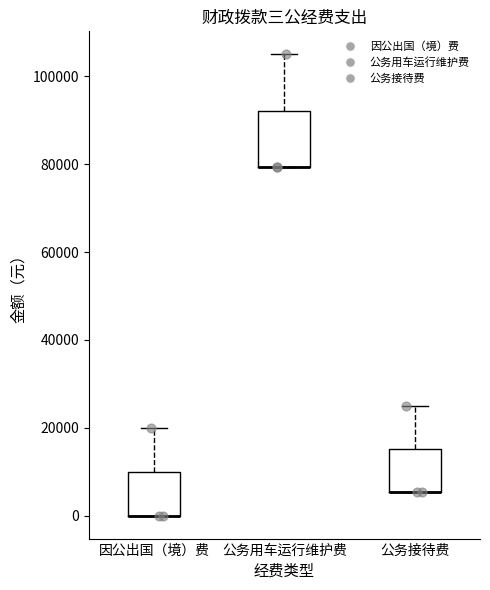

Reading left to right, read every box against the y-axis: the position of its median line, the range the box covers, and the ends of its whiskers. The values are not printed on the chart, so give them approximately, as read against the axis.

因公出国（境）费: median 0 (drawn on the box's lower edge), box 0 to 10000, whiskers 0 to 20000
公务用车运行维护费: median 80000 (drawn on the box's lower edge), box 80000 to 92000, whiskers 80000 to 106000
公务接待费: median 6000 (drawn on the box's lower edge), box 6000 to 16000, whiskers 6000 to 26000